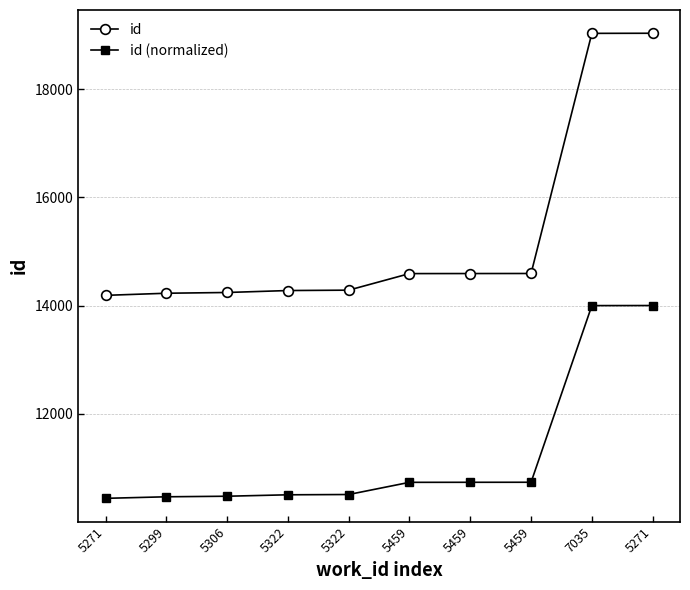

Rank the series at 5271 from lowest to highest value.

id (normalized), id